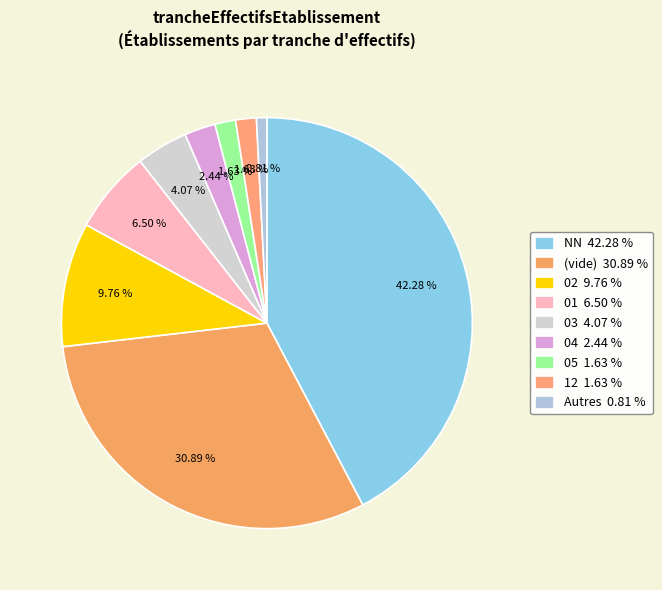

How many slices are in this pie chart?

9